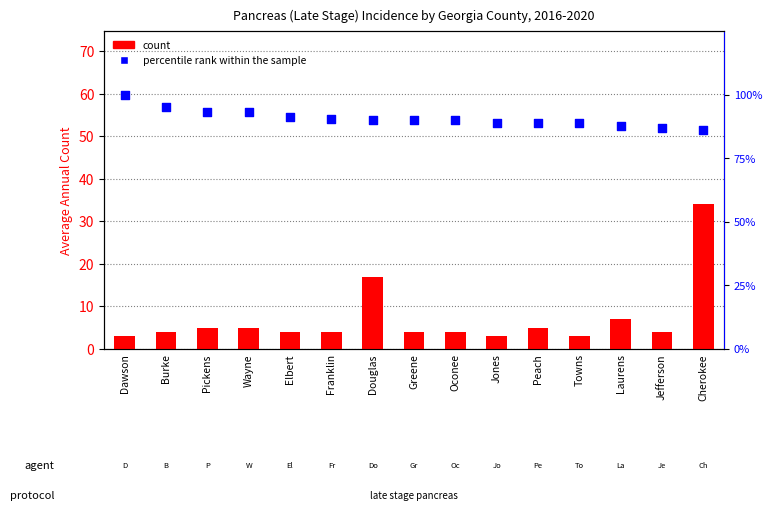

Which series reaches the maximum Y coordinate?

percentile rank within the sample